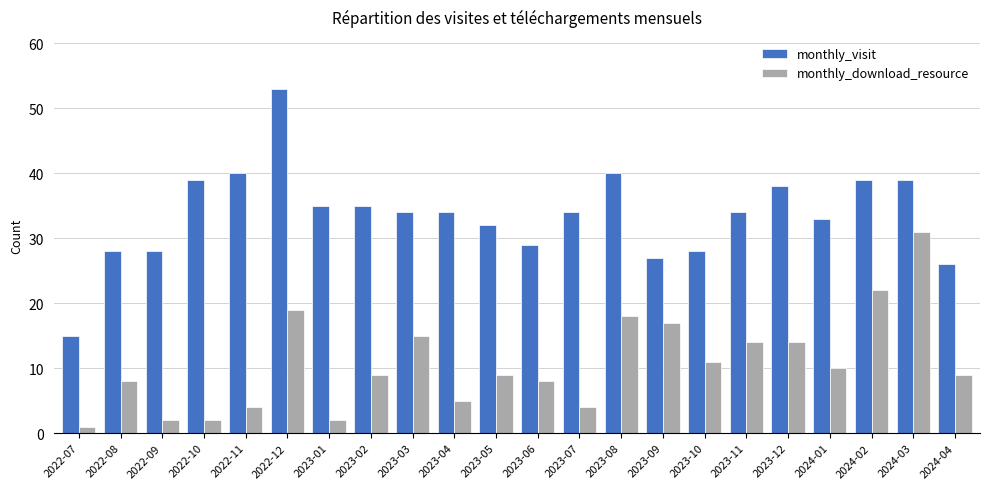

Between 2022-09 and 2023-11, which series saw the biggest shift?

monthly_download_resource